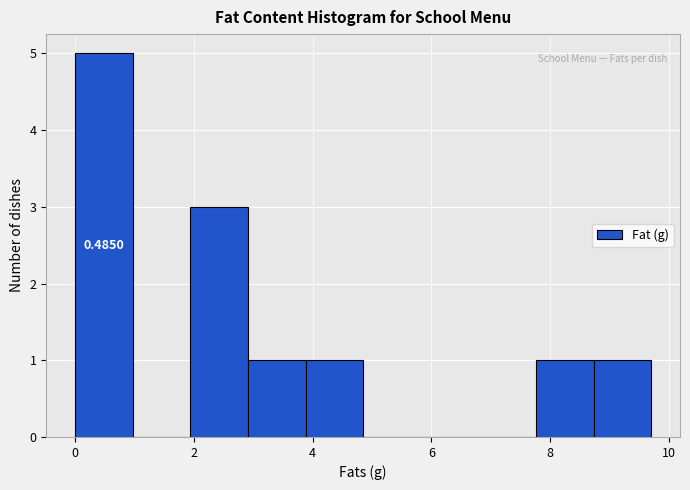

Over which range of the x-axis is the bar tallest?

0.0 to 1.0